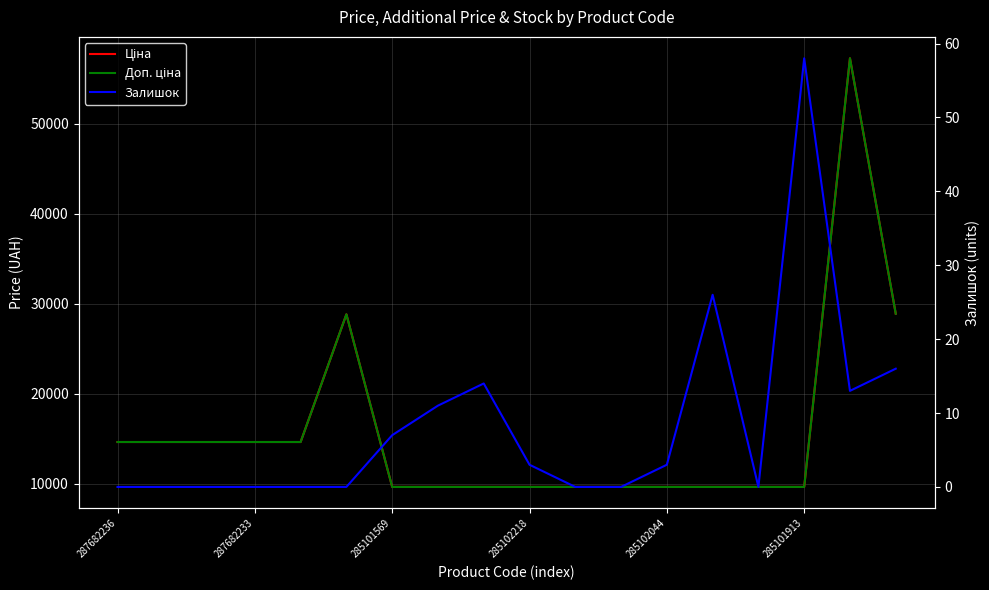

At which category does the chart reach its minimum across all series?

287682236